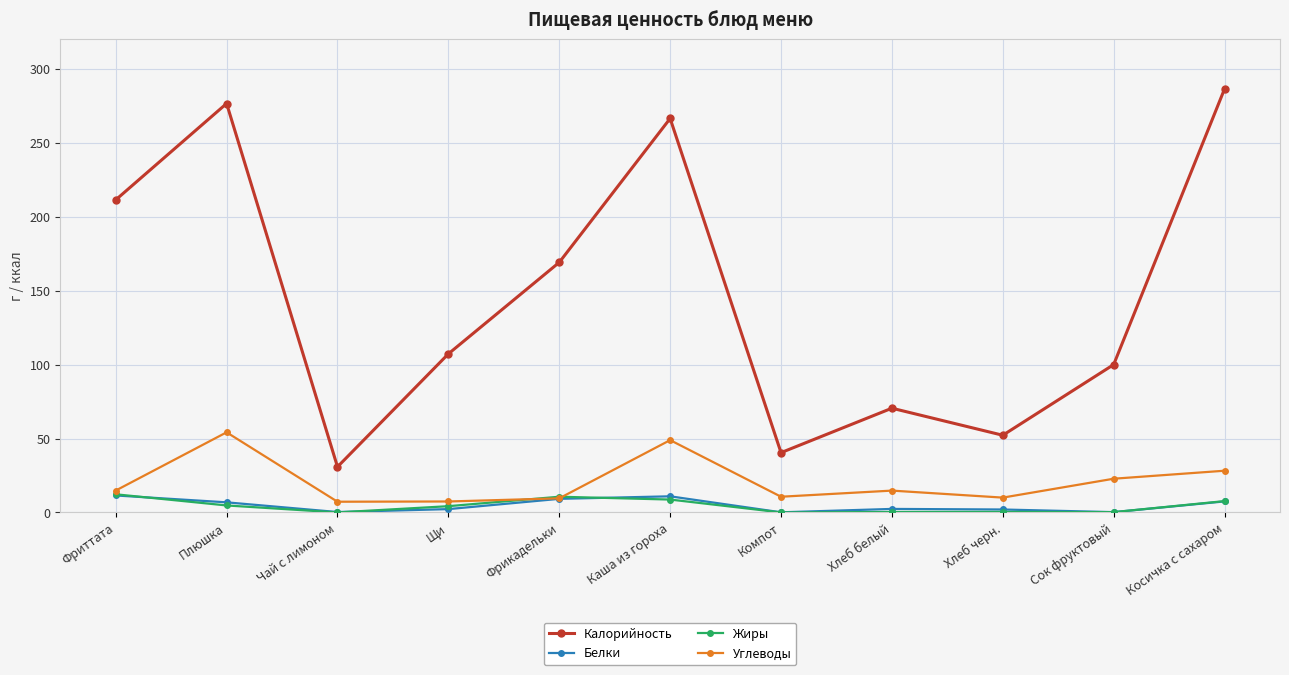

What is the average value of the Жиры series?

4.5